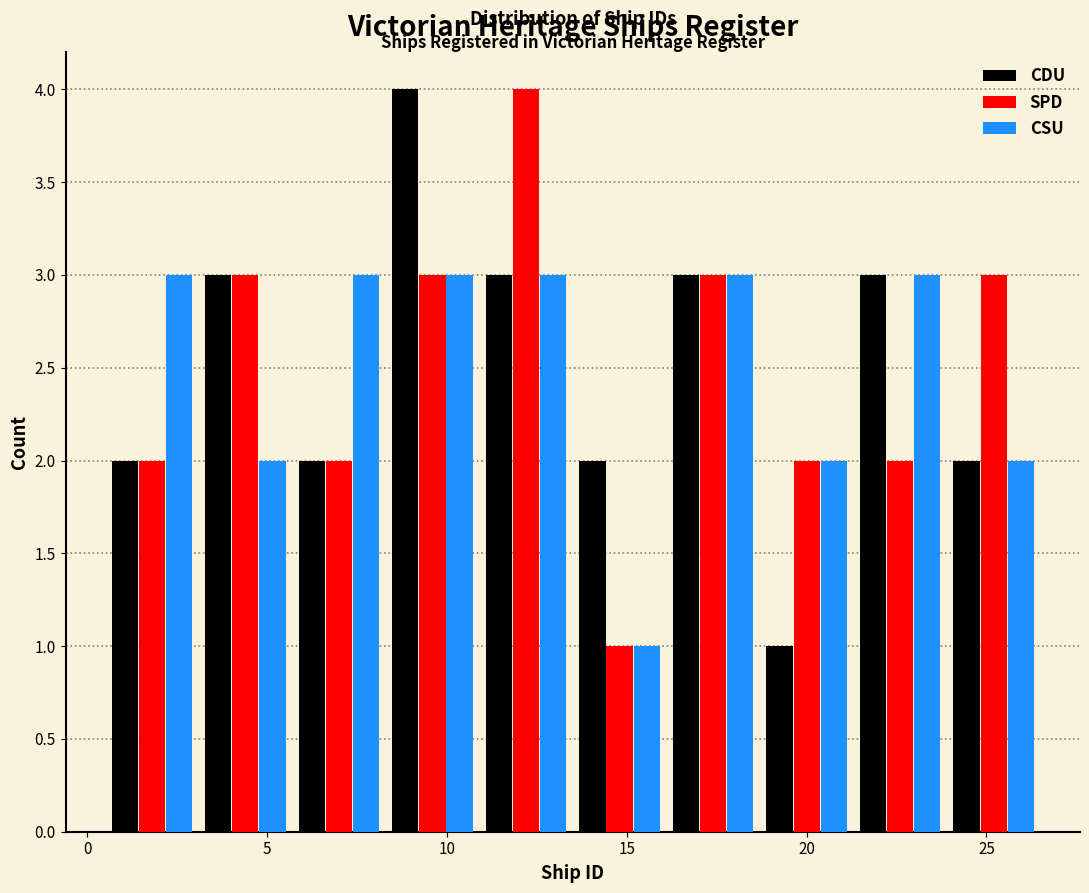

In the SPD series, which range on the x-axis has the tallest bar?

10.9 to 13.5